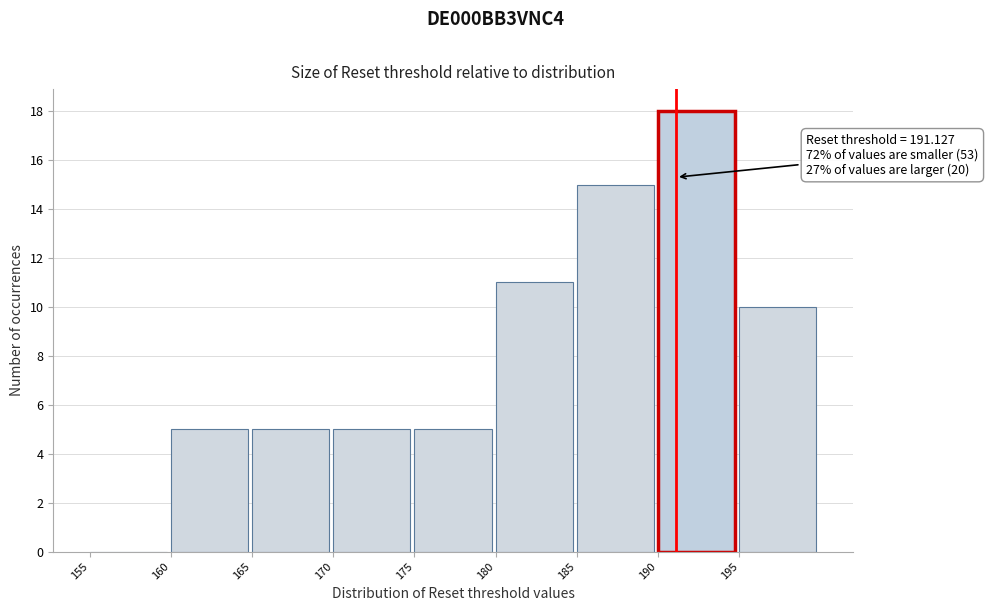

Over which range of the x-axis is the bar tallest?

190 to 195